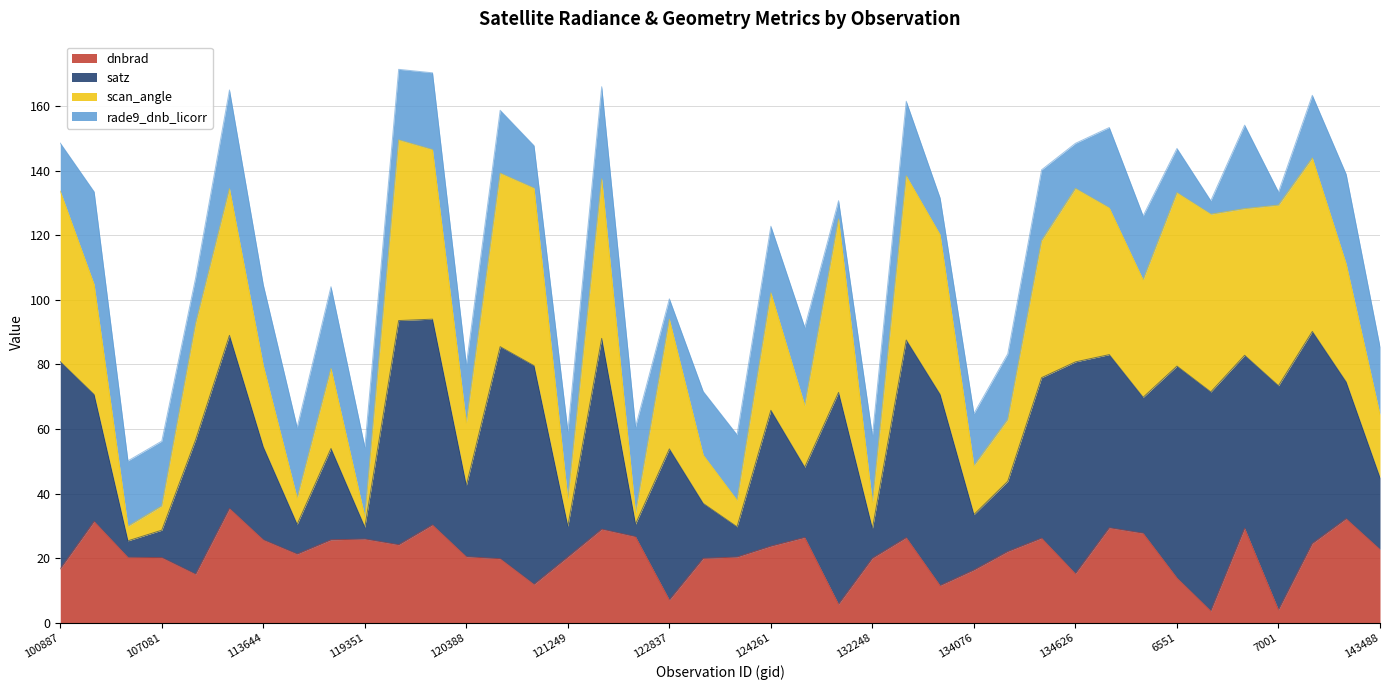

Where is satz nearest to the value 89?

107253